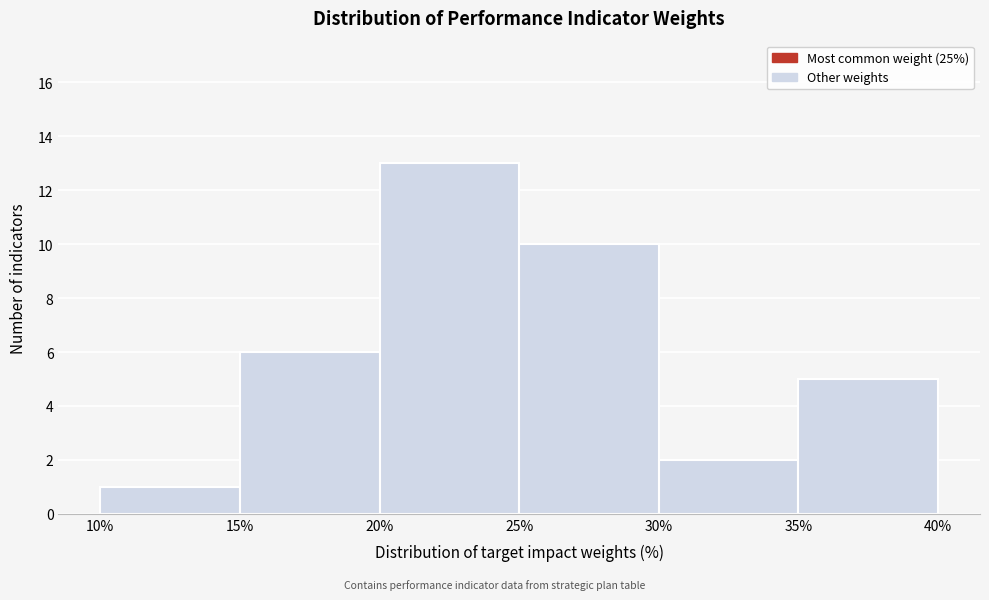

Reading left to right, transcribe this chart: for each bar, give the range it covers on the x-axis and its height. The values are not printed on the chart, so give them approximately, as read against the axis.

10% to 15%: 1
15% to 20%: 6
20% to 25%: 13
25% to 30%: 10
30% to 35%: 2
35% to 40%: 5